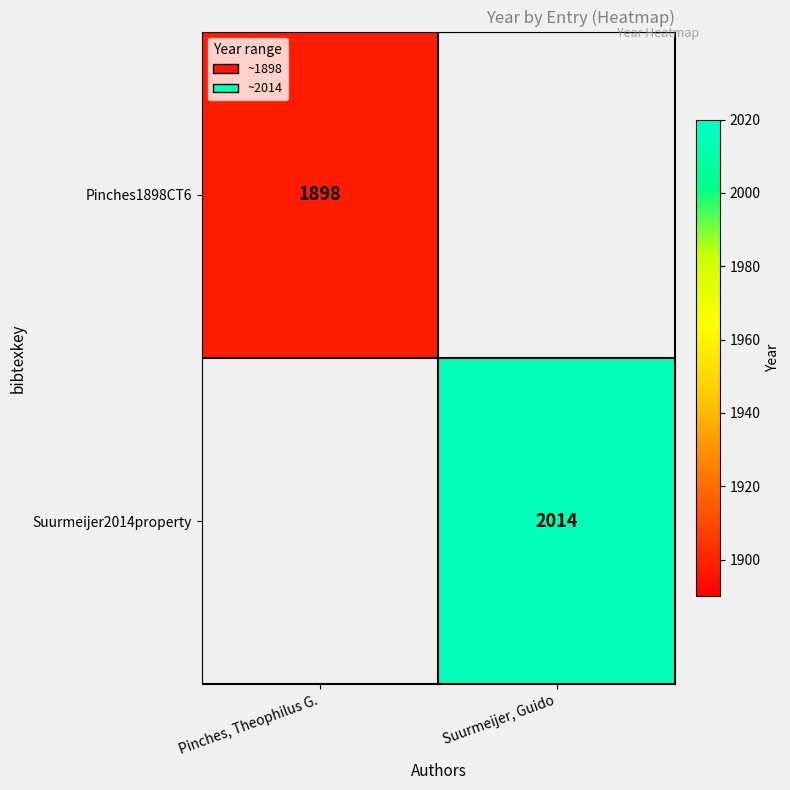

The Pinches1898CT6 series shows 1898 at Pinches, Theophilus G.. True or false?

True